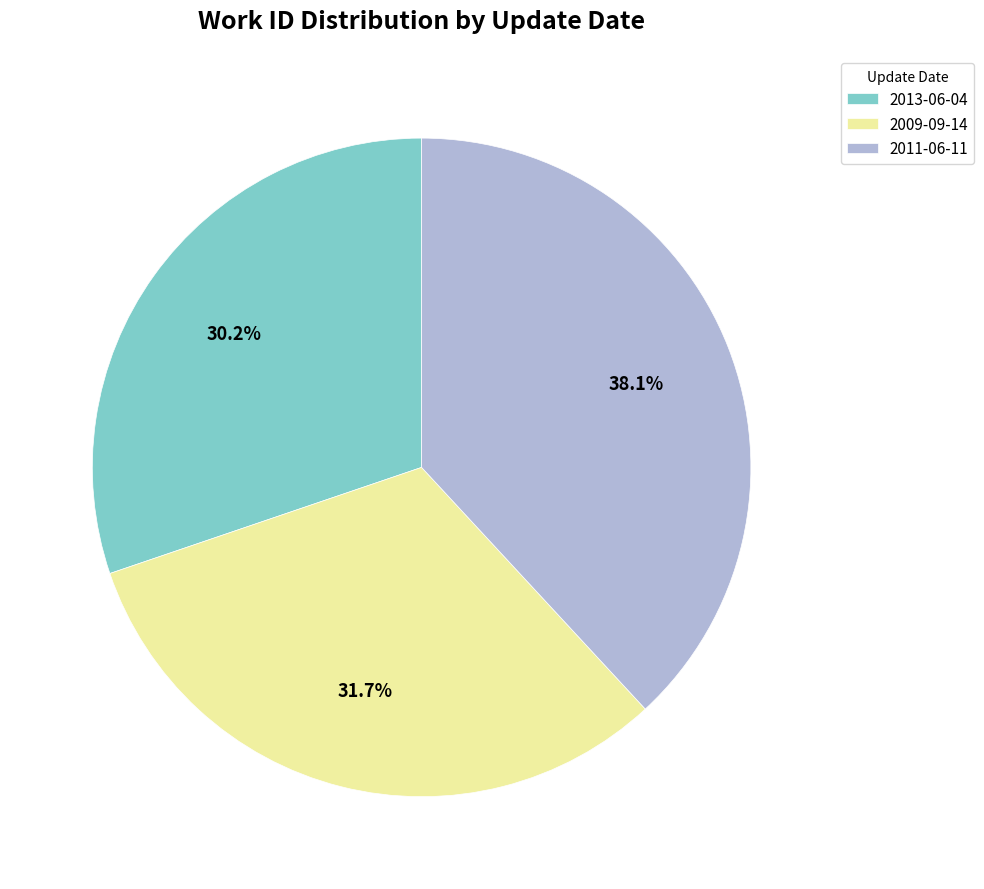

What is the total percentage of 2011-06-11 and 2013-06-04?

68.3%